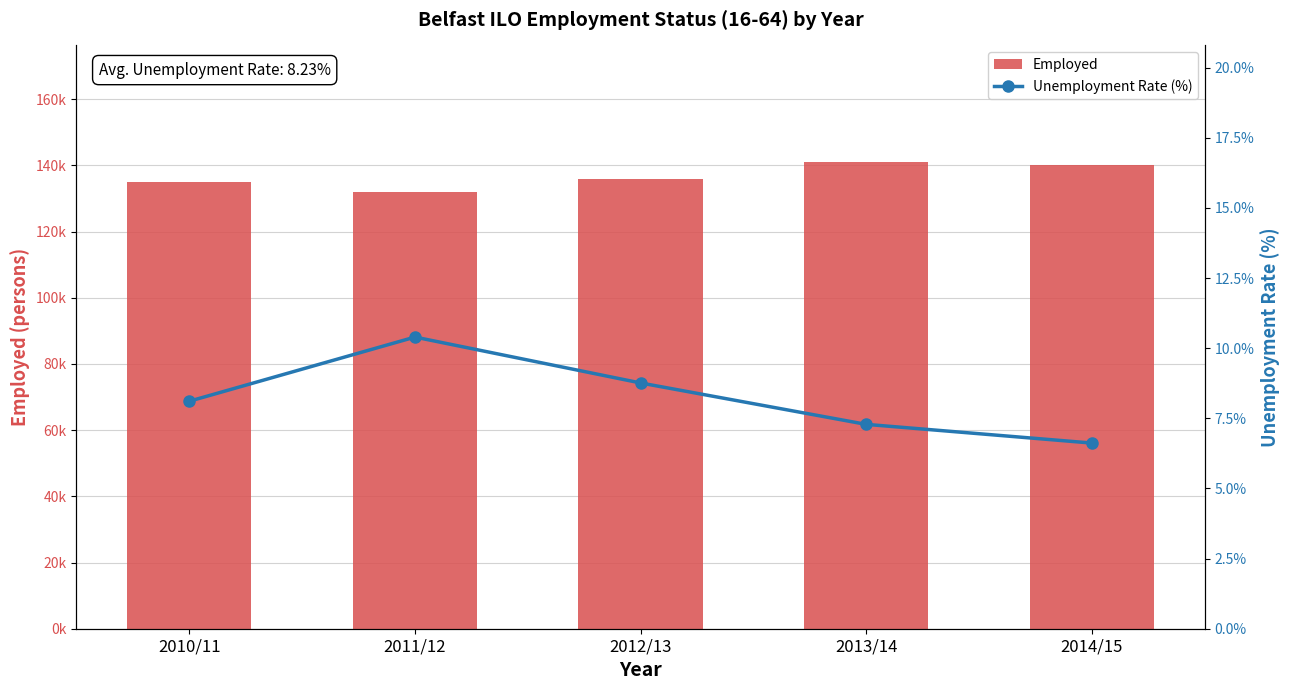

What is the greatest value displayed?

141000.0